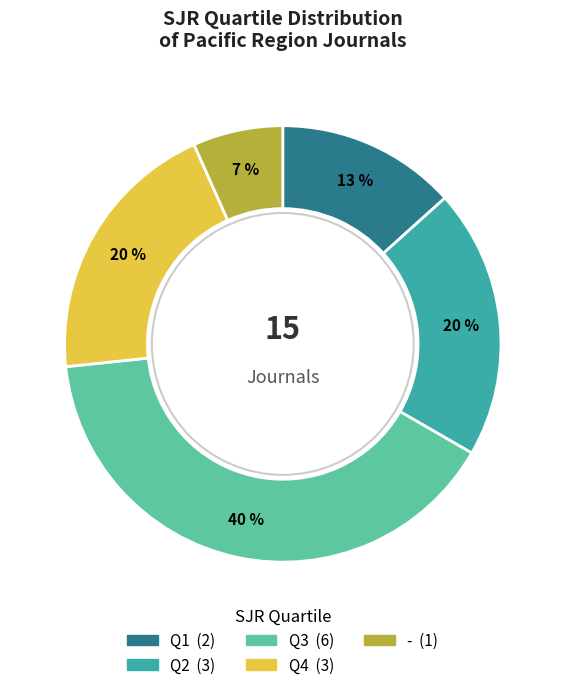

To the nearest percent, what percentage of the pie is Q3?

40%